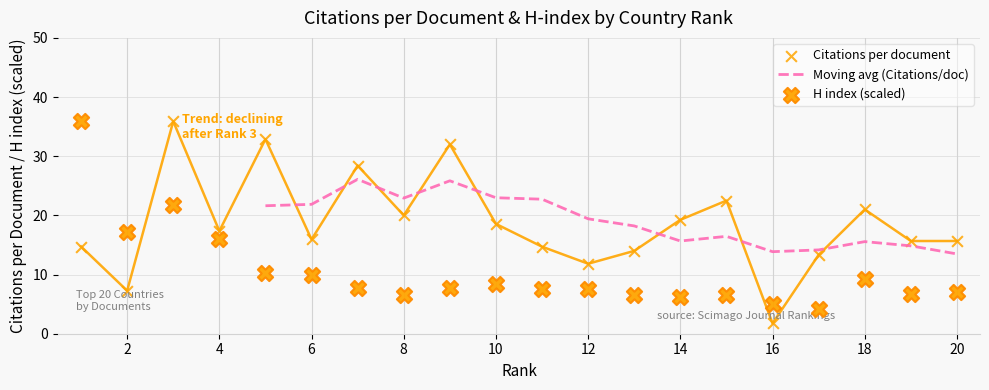

Which series contains the highest Y value?

Citations per document